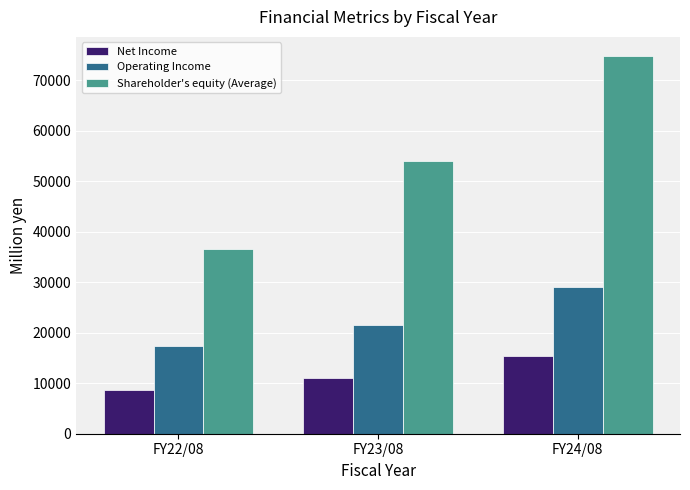

What is the sum of all Operating Income values?

67996